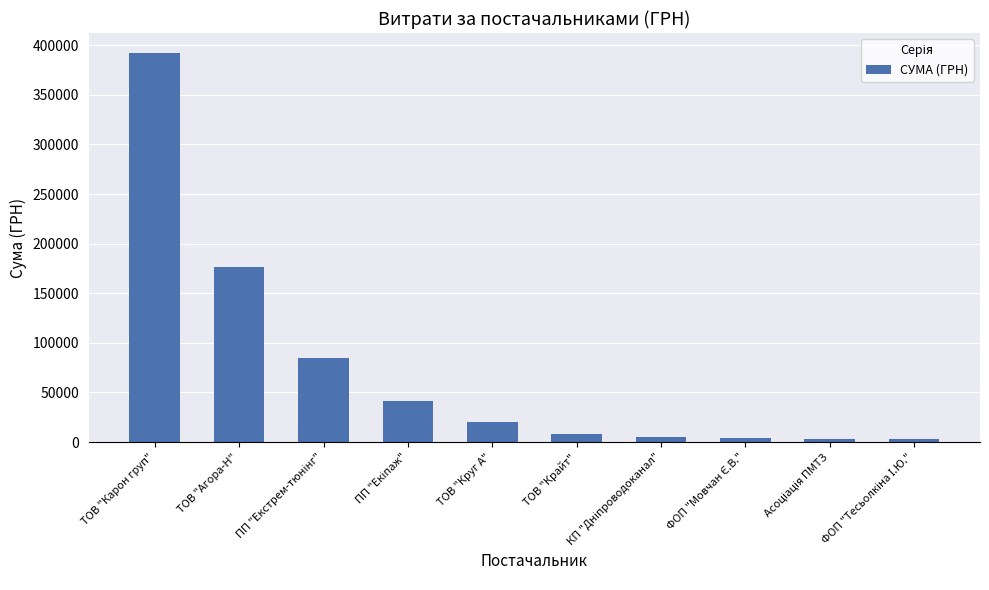

What is the difference between the second highest and second lowest values?

173240.4